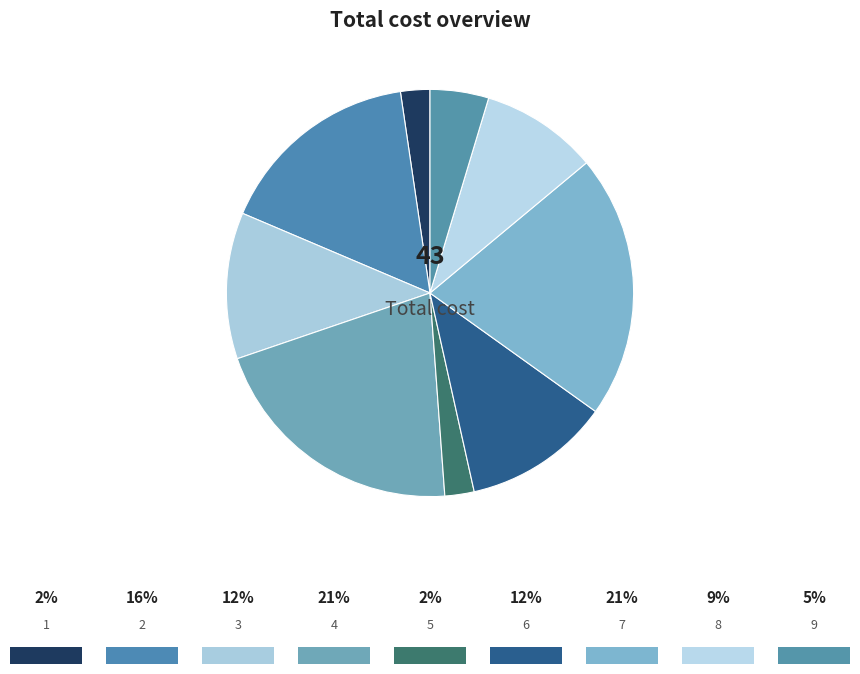

To the nearest percent, what is the average slice percentage?

11%